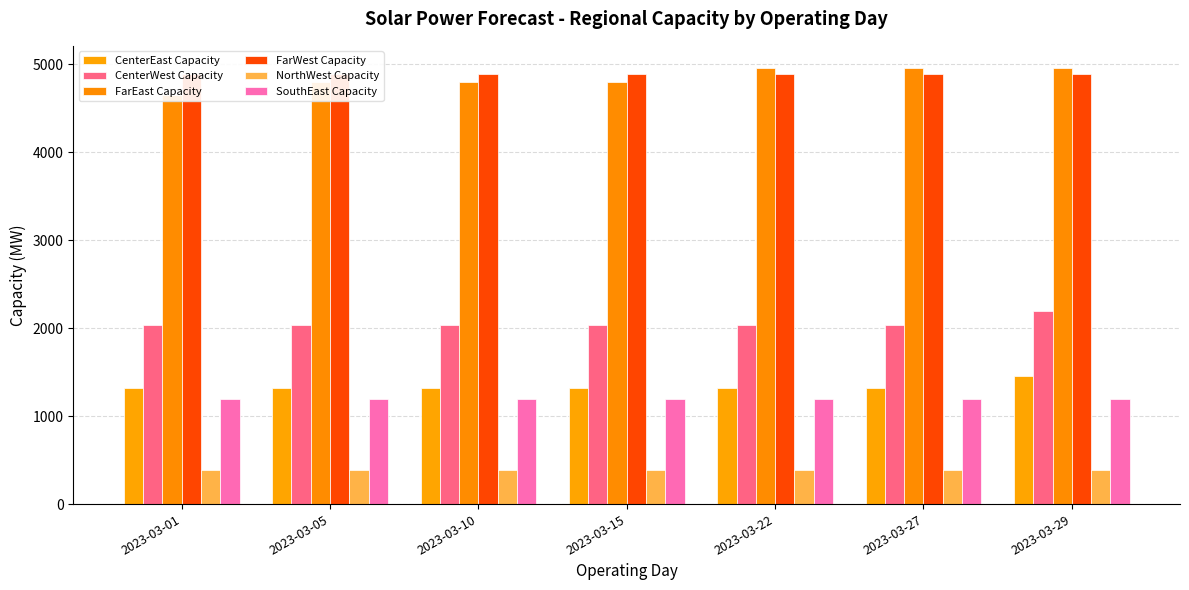

What is the sum of all FarEast Capacity values?

33929